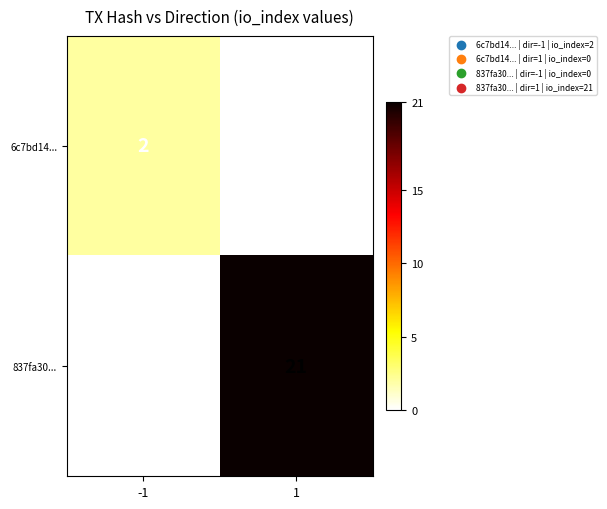

What is the sum of the 837fa30... values at 1 and -1?

21